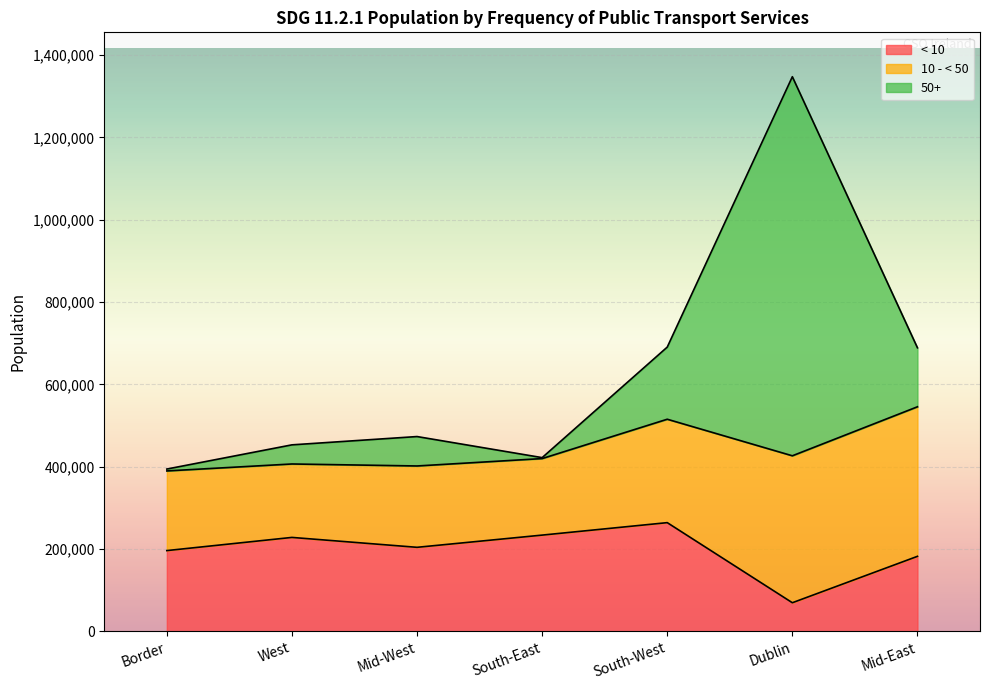

Is it true that < 10 equals 264149 at South-West?

True